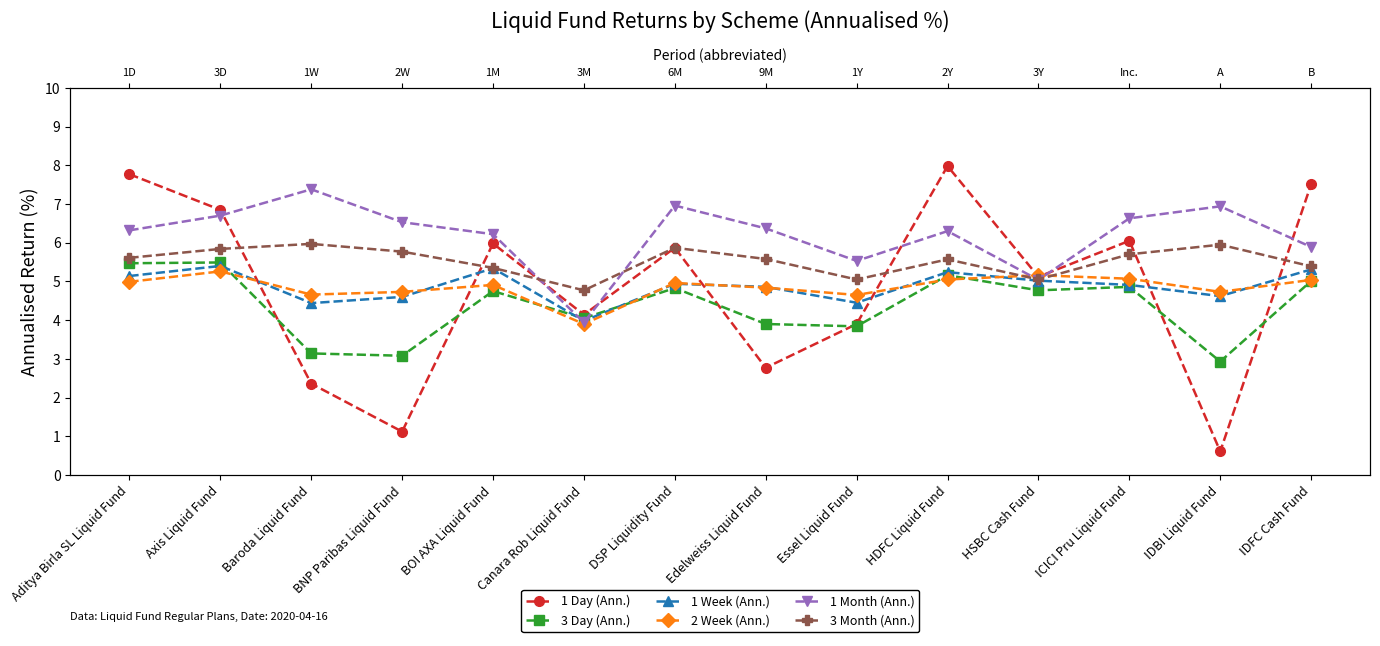

What is the approximate value of 3 Day (Ann.) at Baroda Liquid Fund?

3.1